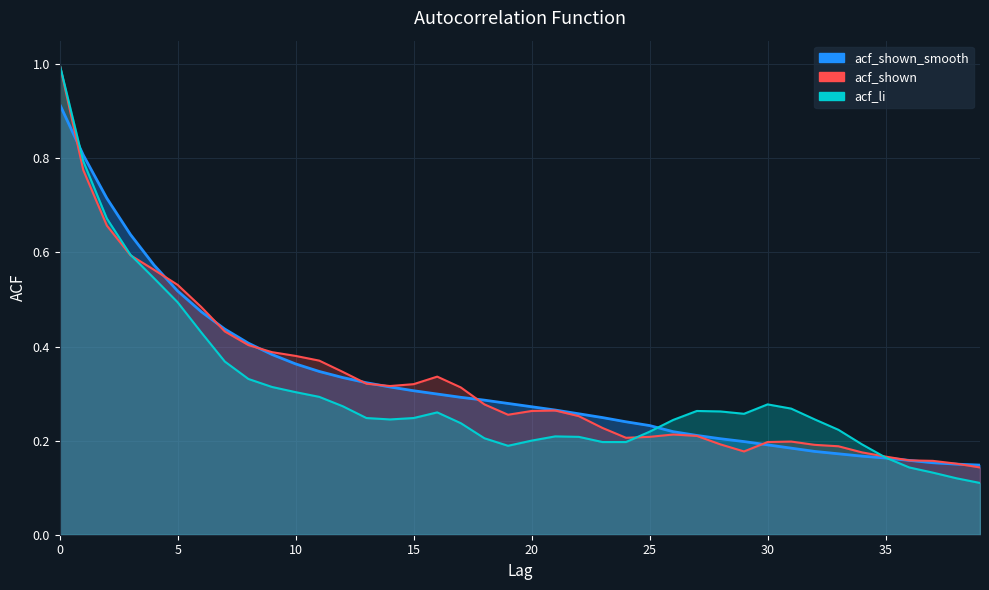

Is the value of acf_shown at 15 greater than the value of acf_li at 16?

Yes